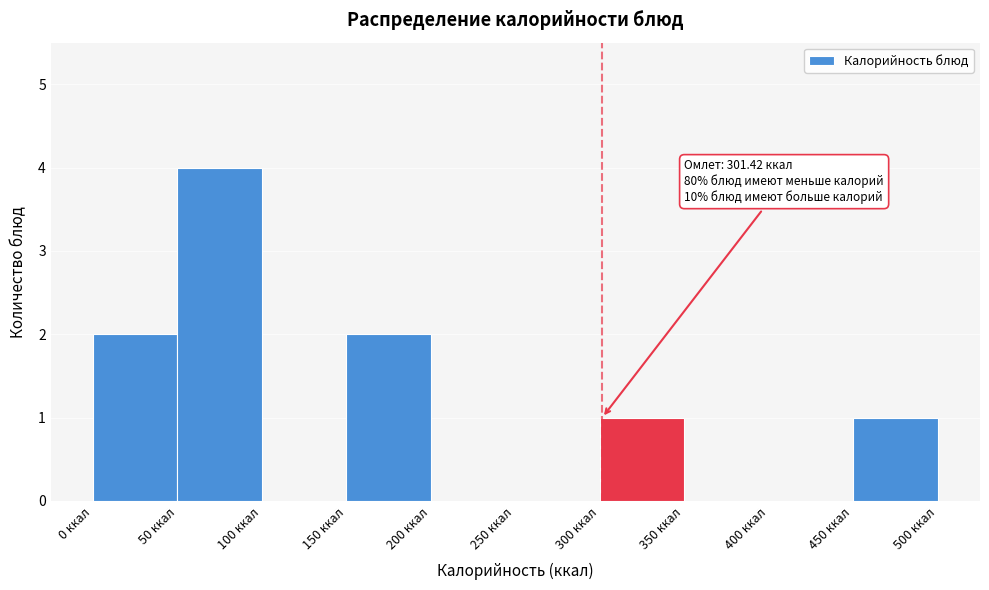

Which range on the x-axis has the tallest bar?

50 to 100